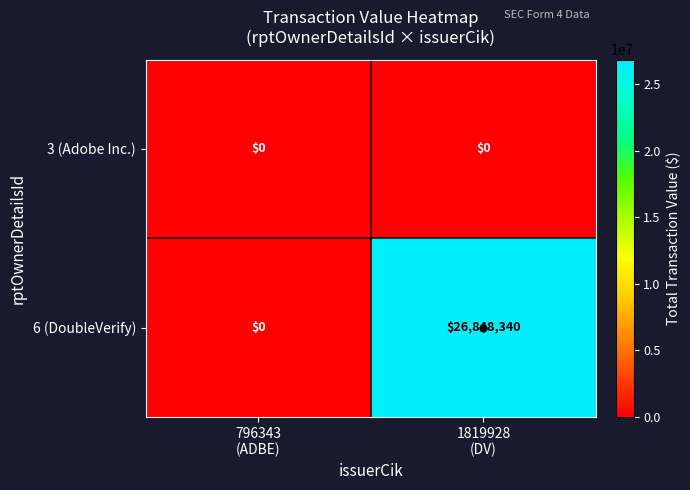

What is the maximum value for 6 (DoubleVerify)?

26848340